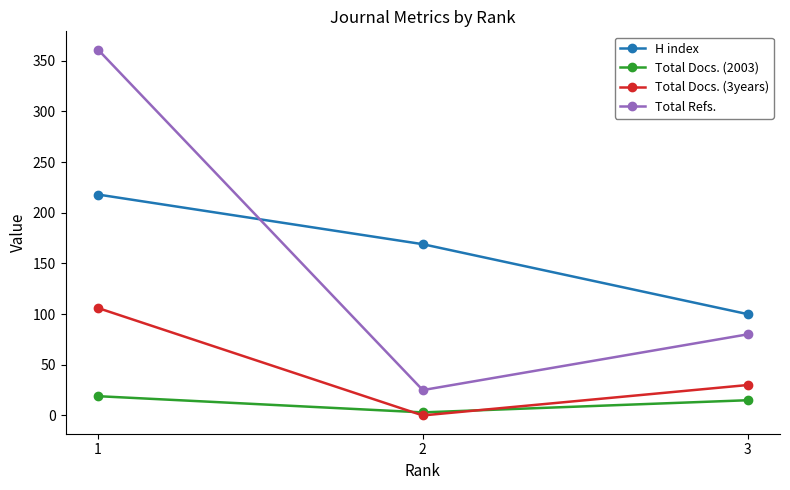

How many values in Total Docs. (3years) are above zero?

2